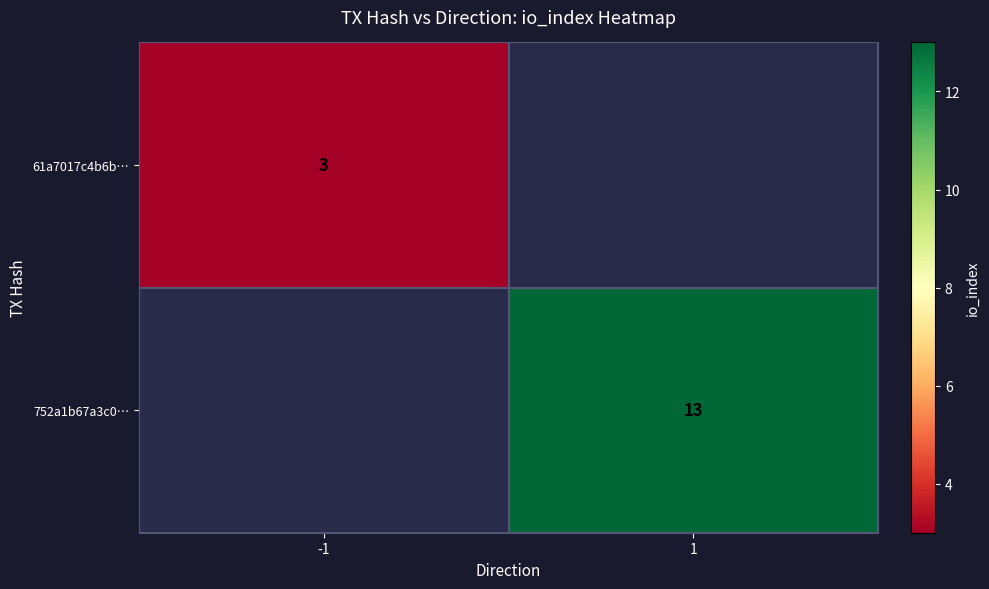

The value of 752a1b67a3c0… at 1 is 19. True or false?

False